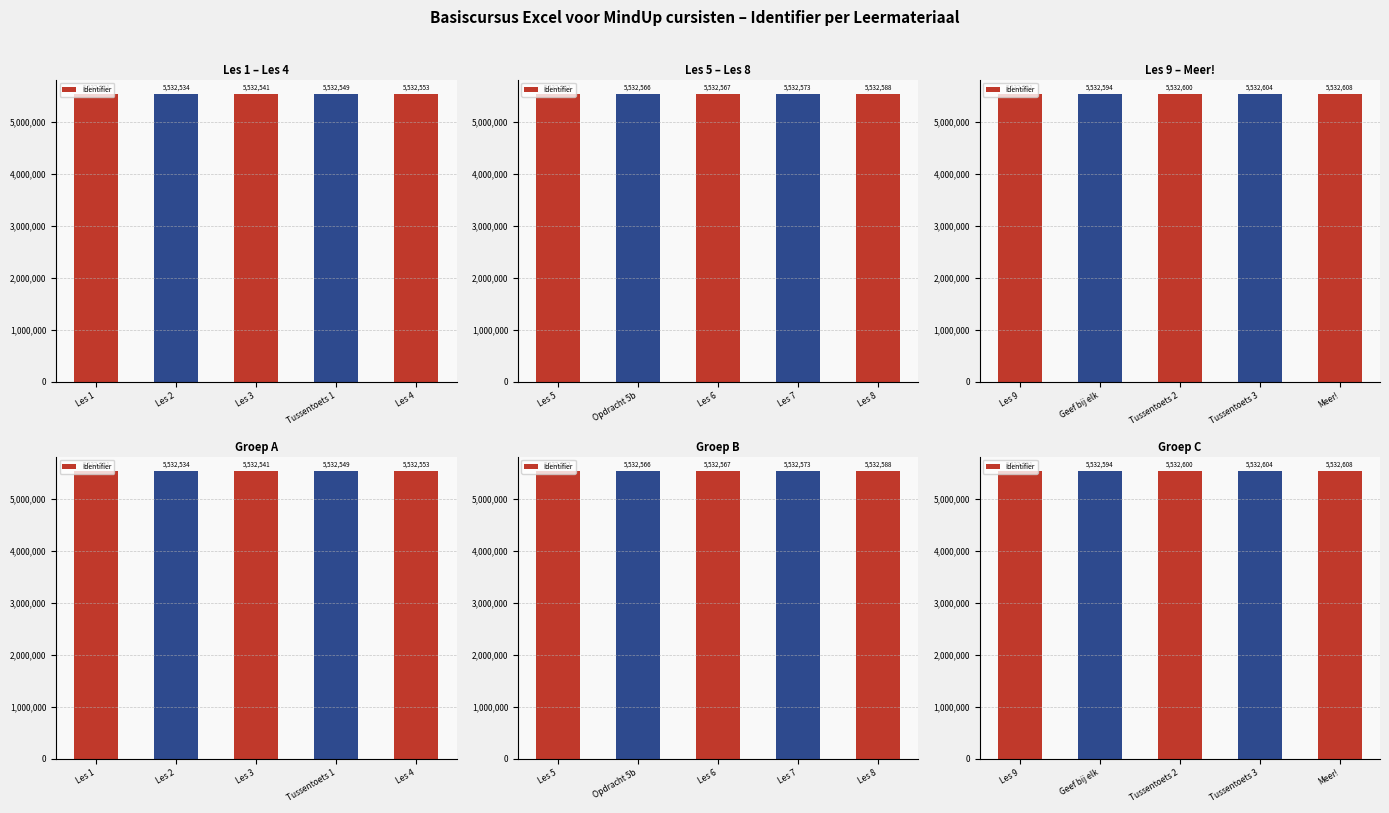

Count the values in the range 5532594 to 5532604.

3